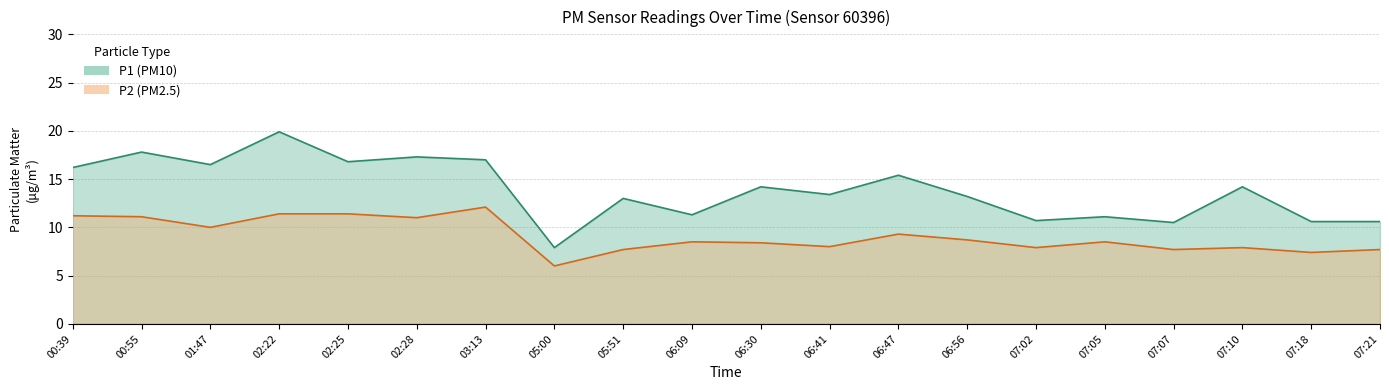

What position from the right is 02:22?

17